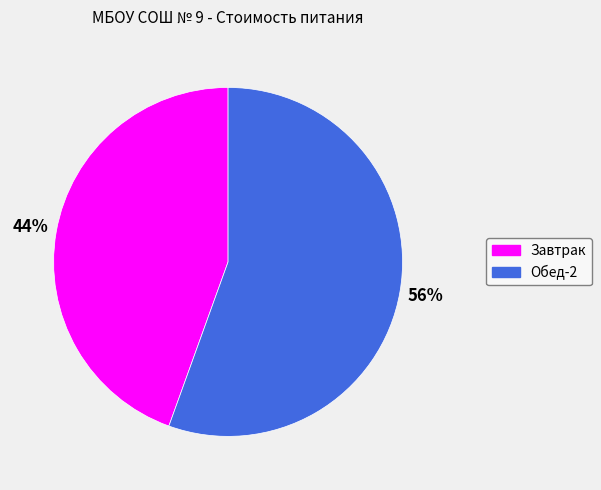

To the nearest percent, what portion does Завтрак represent?

44%